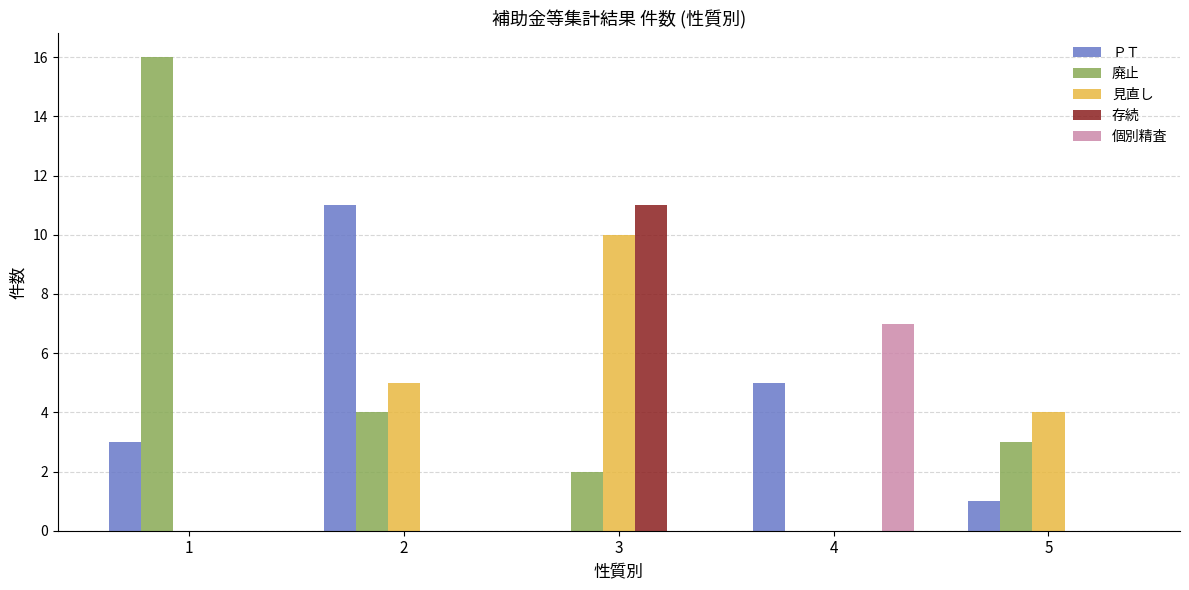

The value of 個別精査 at 1 is -5. True or false?

False